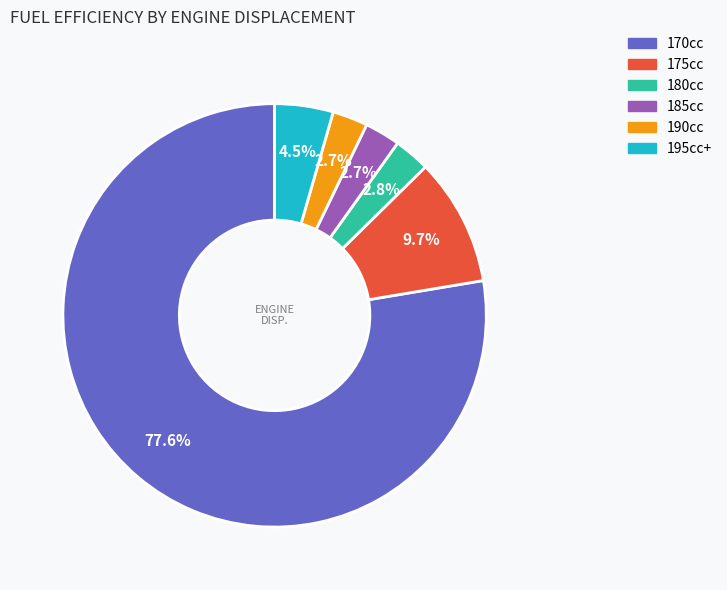

Is there a majority slice in this chart?

Yes